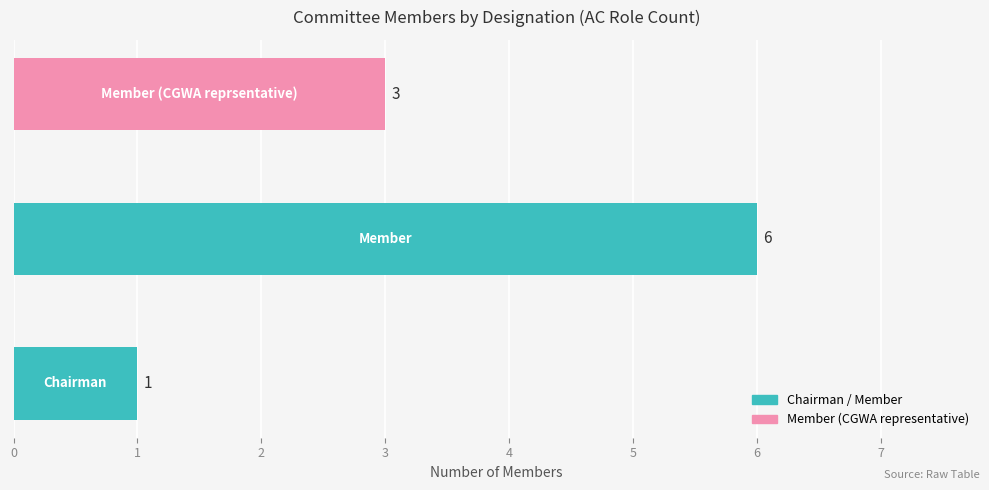

What is the greatest value displayed?

6